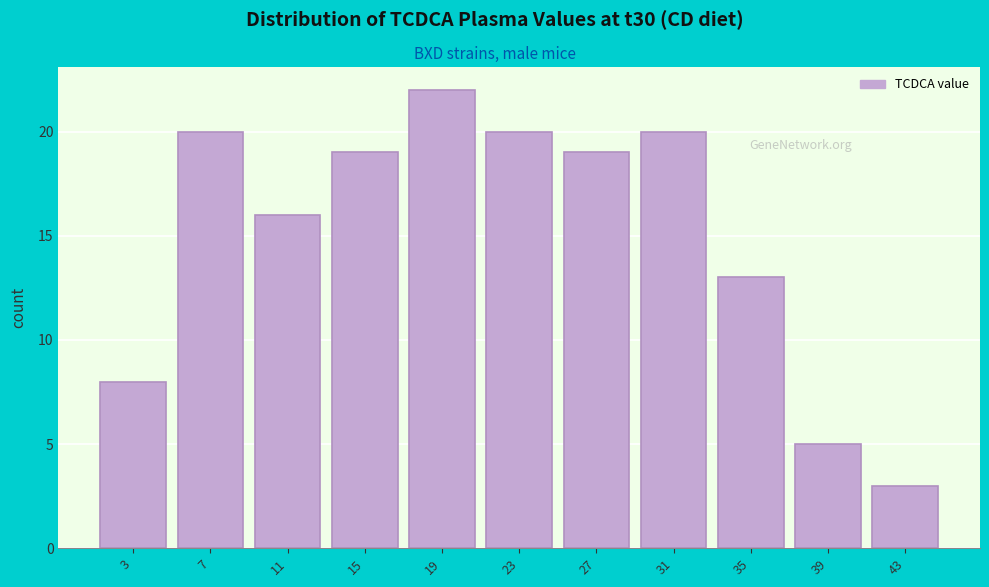

Reading left to right, transcribe this chart: for each bar, give the range it covers on the x-axis and its height. Neither the bar edges nor the heights are printed on the chart, so give them approximately, as read against the axes.

1 to 5: 8
5 to 9: 20
9 to 13: 16
13 to 17: 19
17 to 21: 22
21 to 25: 20
25 to 29: 19
29 to 33: 20
33 to 37: 13
37 to 41: 5
41 to 45: 3